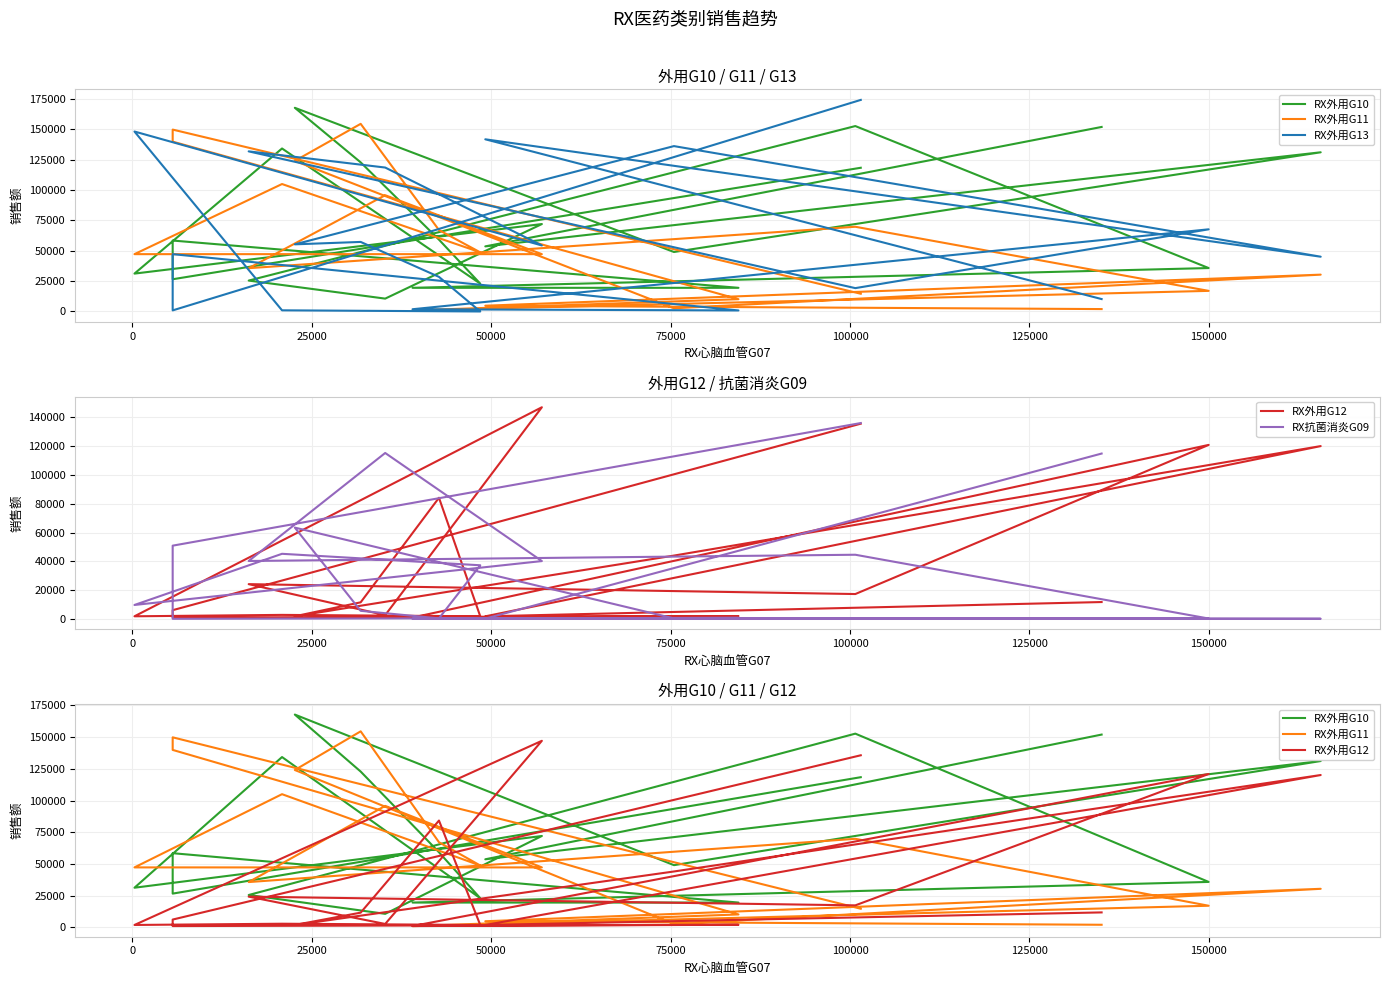

Reading right to left, extract all data points from this chart.

RX外用G10: 118408	26560	58447	19498	19499	35782	152769	25464	10602	72036	31208	134299	22944	59178	122850	167813	49013	131161	53639	152033
RX外用G11: 14619	149863	139933	10123	894	16985	69805	35676	95789	47237	47238	105008	48724	67101	154592	124081	2624	30351	4753	1982
RX外用G13: 174313	905	47246	849	1854	67694	19245	131917	118592	54403	148273	955	5	28510	57307	55320	136258	45131	141864	10228
RX外用G12: 135704	6085	957	1988	956	120951	17294	24173	2622	147125	1825	2806	1826	84205	11544	1840	44022	120120	1797	11731
RX抗菌消炎G09: 136143	50921	77	734	78	270	44609	40265	115337	40211	9697	45259	37290	391	5625	63466	356	113	235	114938